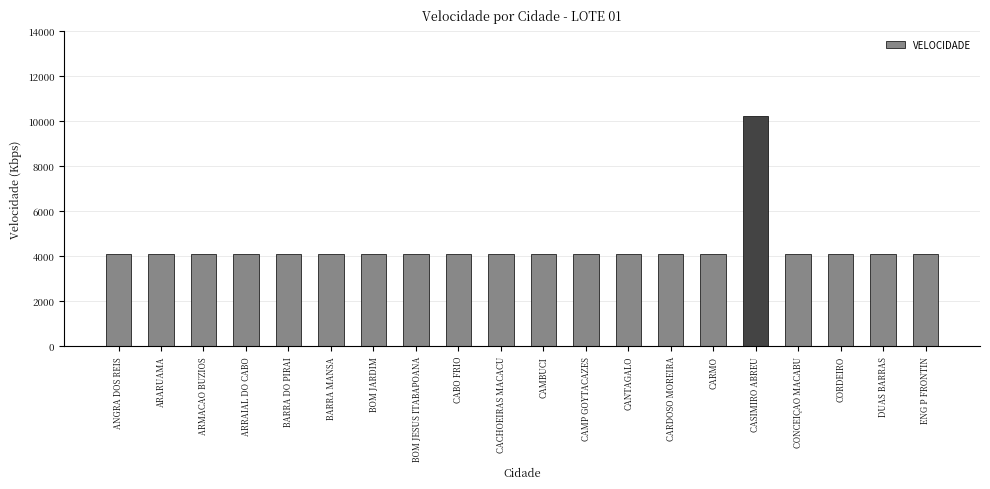

How many categories are shown in the chart?

20